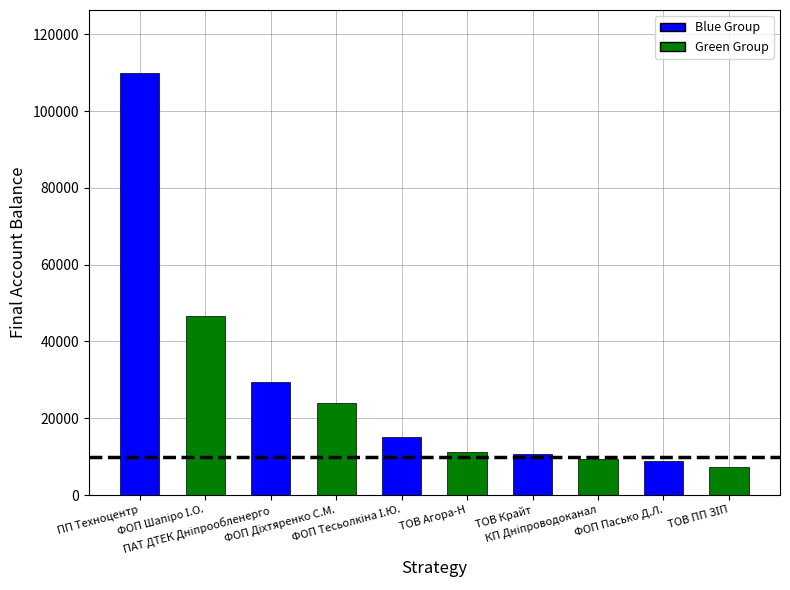

Are the bars grouped side by side (vs. stacked)?

No